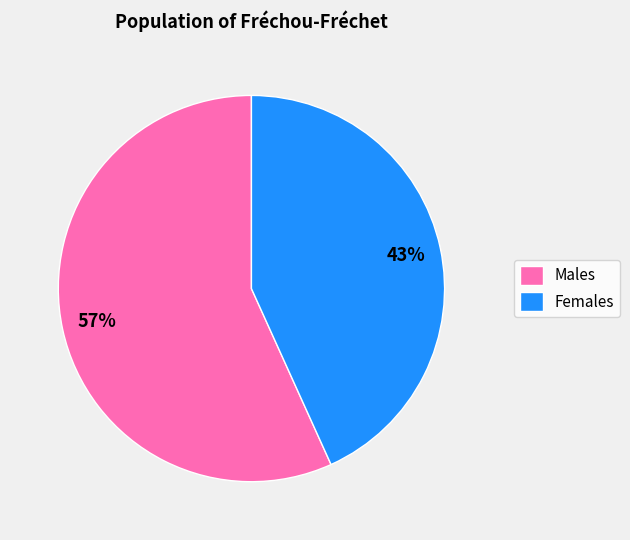

Which has a higher value, Females or Males?

Males